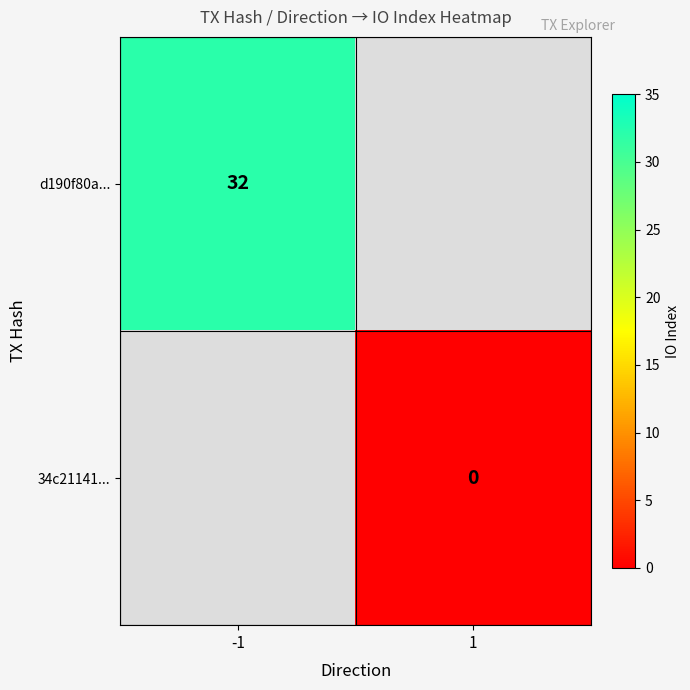

The value of d190f80a... at -1 is 32. True or false?

True